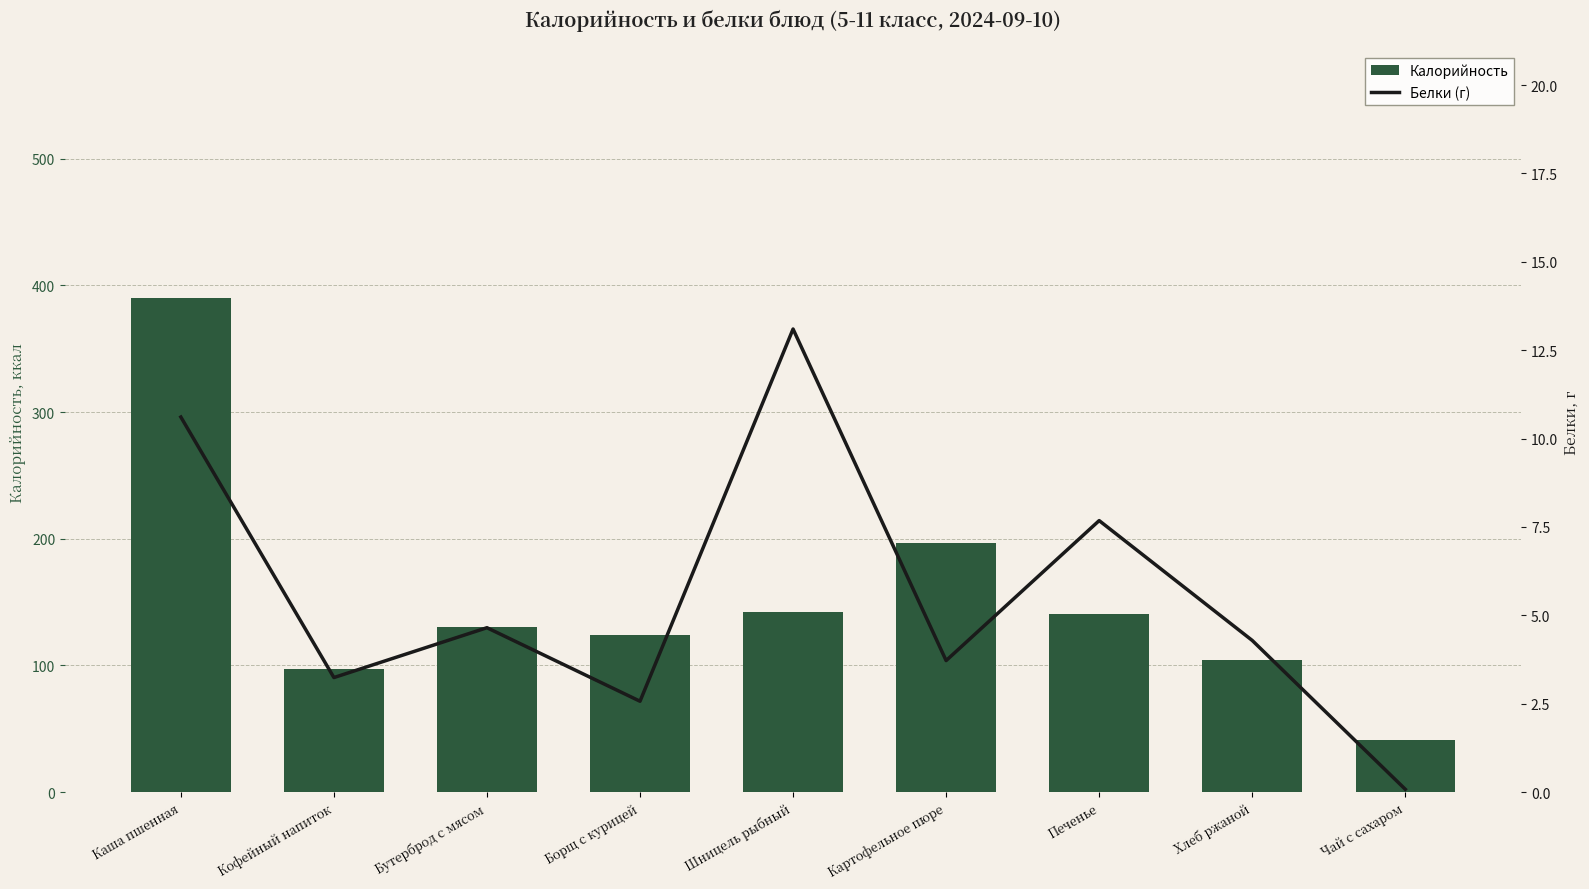

The value of Калорийность at Борщ с курицей is 54.1. True or false?

False